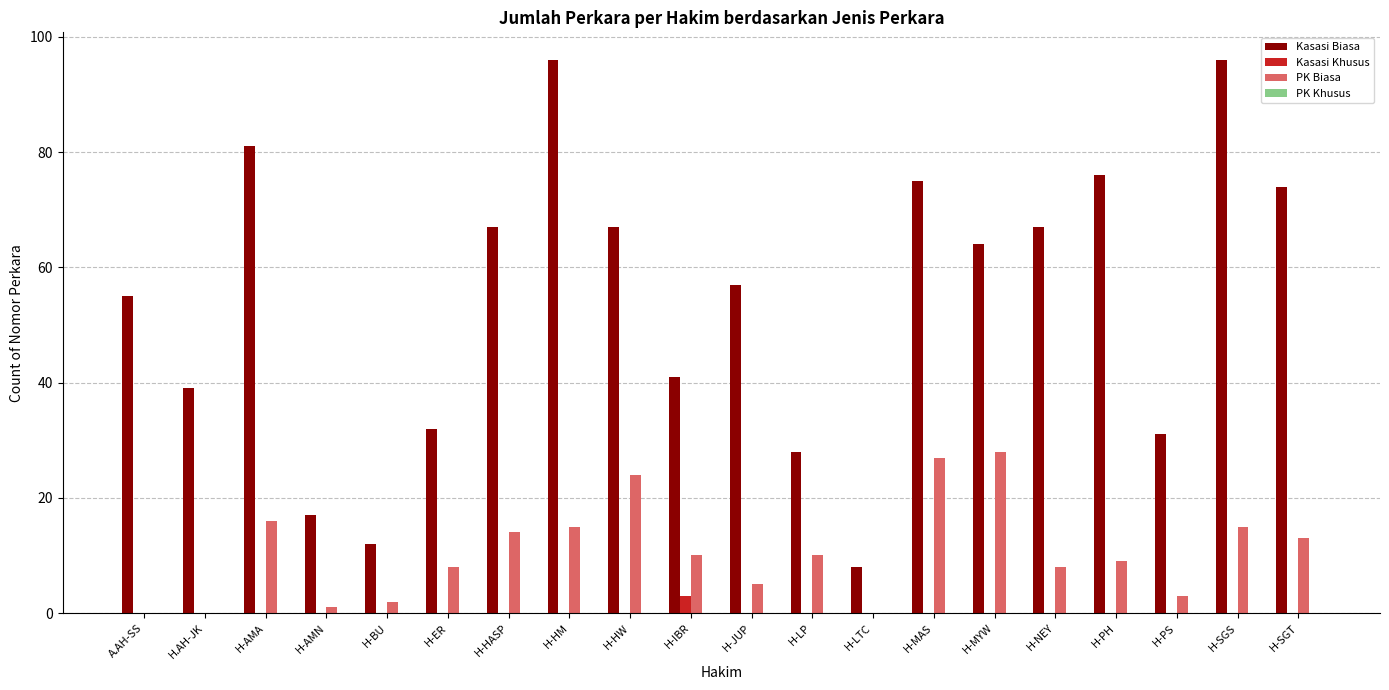

What is the greatest value displayed?

96